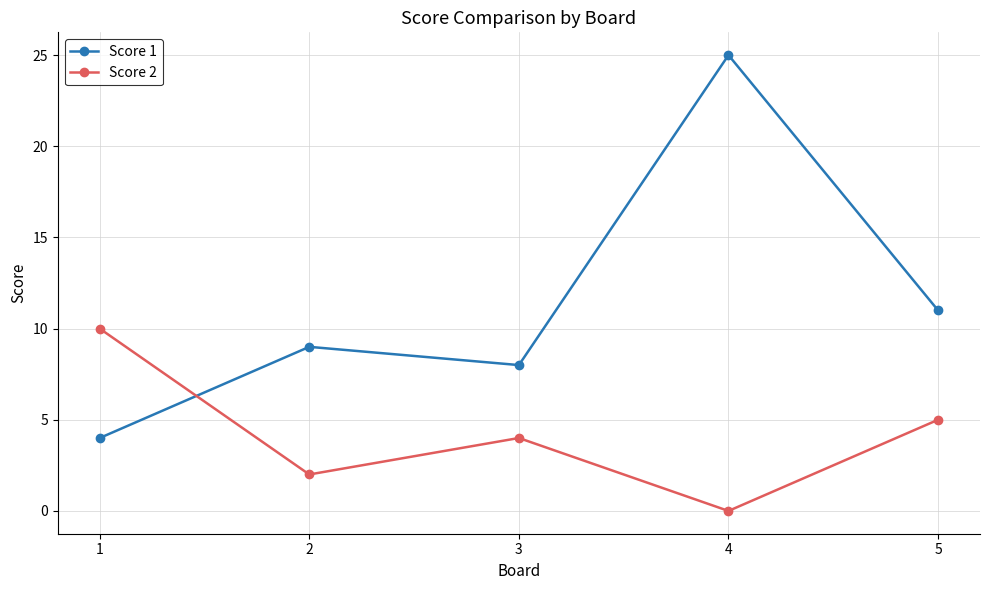

Is it true that Score 2 equals 4 at 3?

True